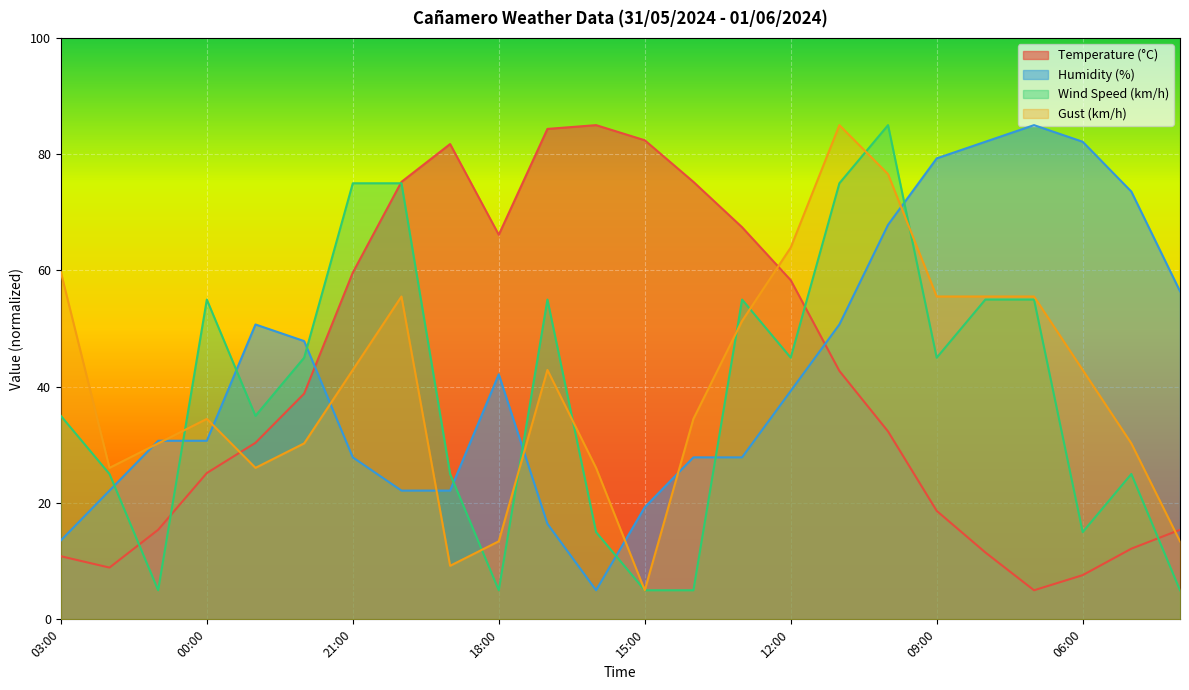

At 12:00, list the series in order from smallest to largest.

Humidity (%), Wind Speed (km/h), Temperature (°C), Gust (km/h)